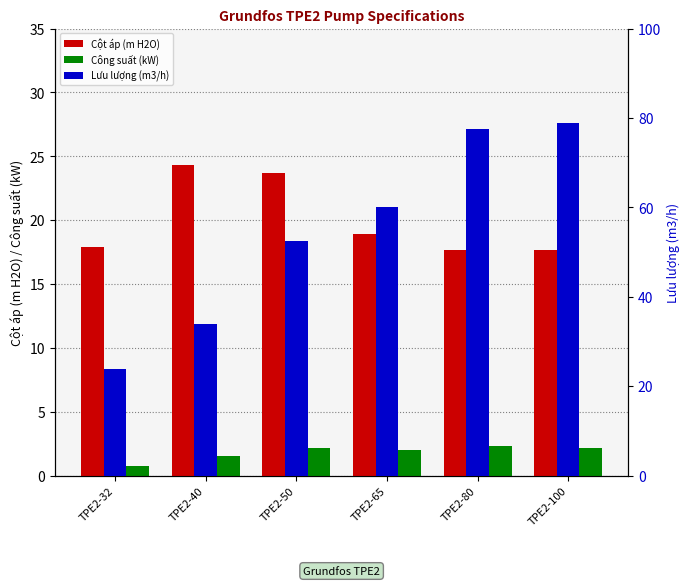

How many groups of bars are there?

6